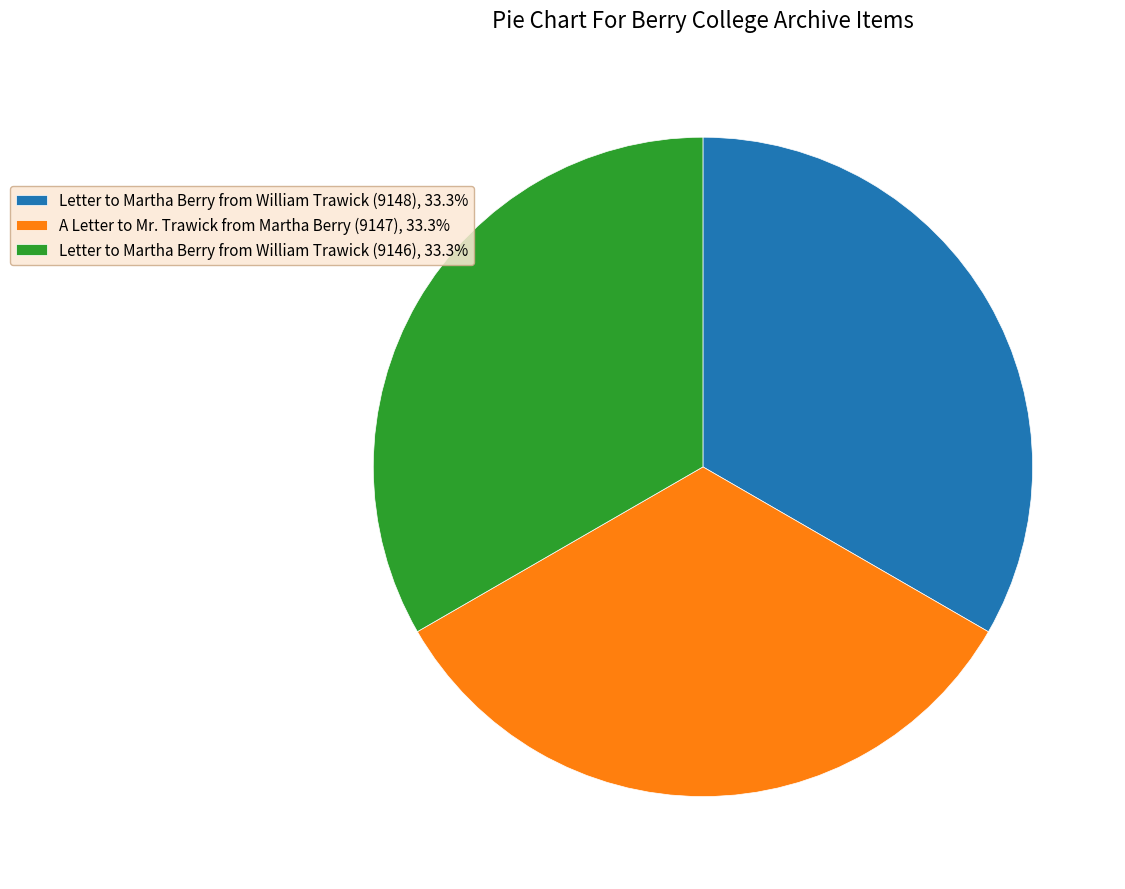

Do A Letter to Mr. Trawick from Martha Berry (9147) and Letter to Martha Berry from William Trawick (9148) together represent more than half of the pie?

Yes